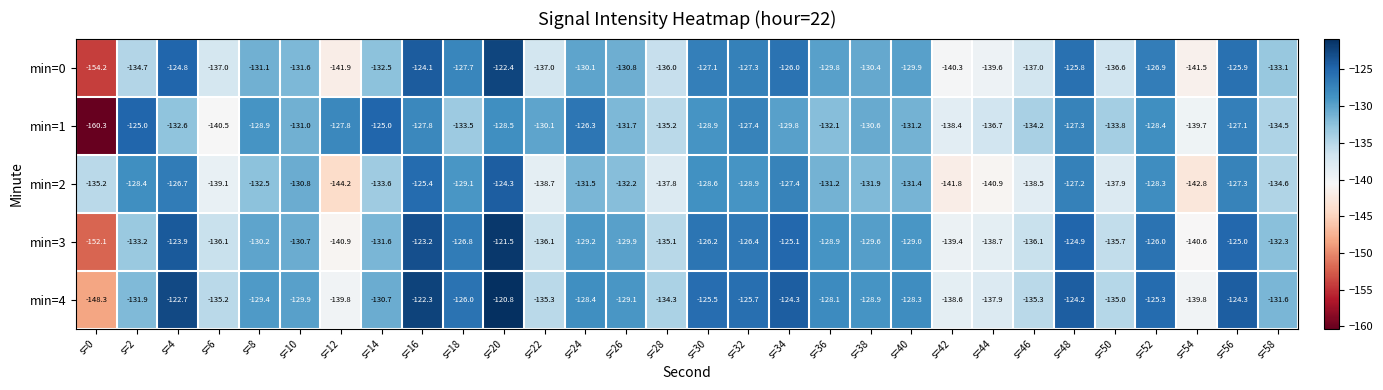

True or false: min=1 has a value of -193.1 at s=8.

False